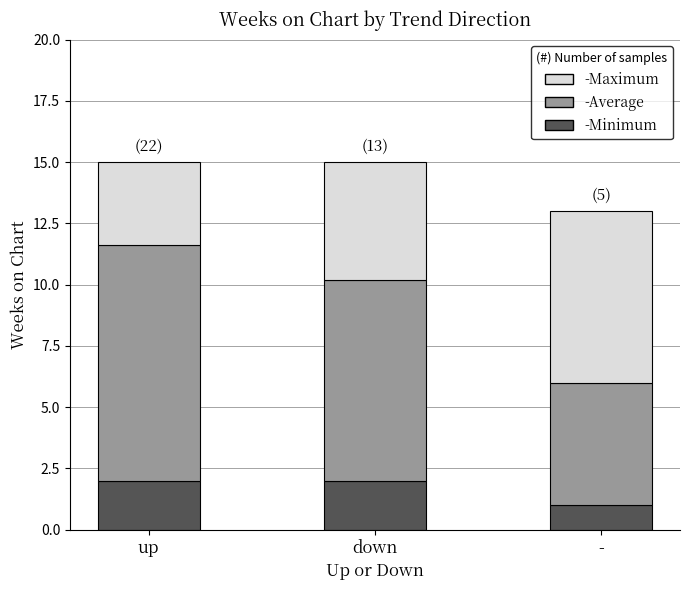

What is the total value across all series at down?

15.0